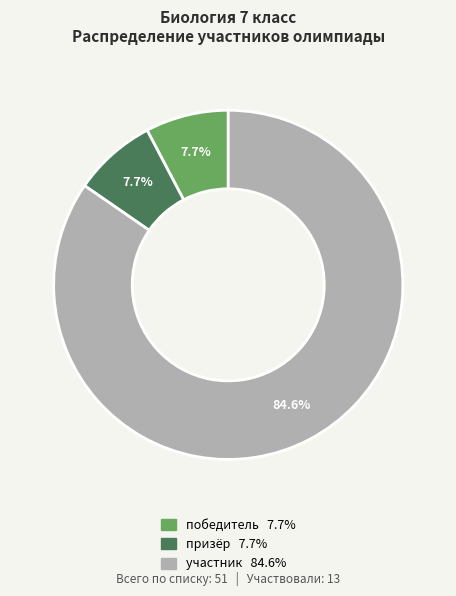

What is the largest slice in the pie chart?

участник